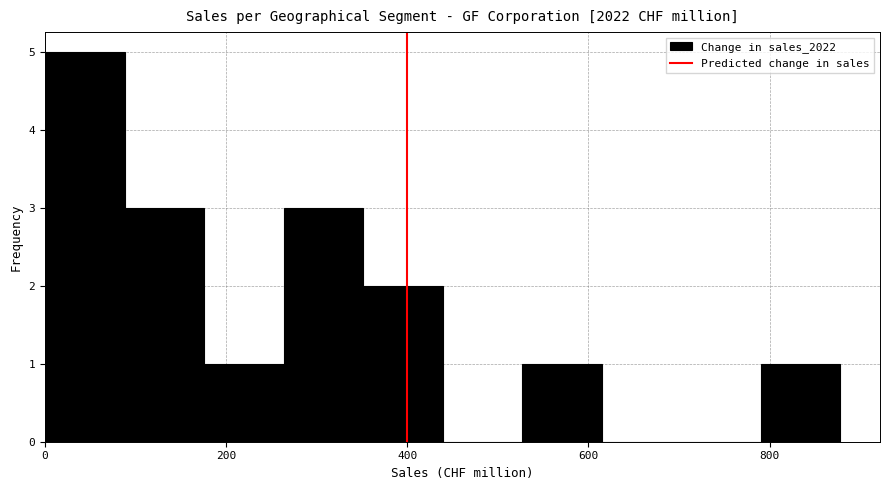

Which range on the x-axis has the tallest bar?

0 to 80